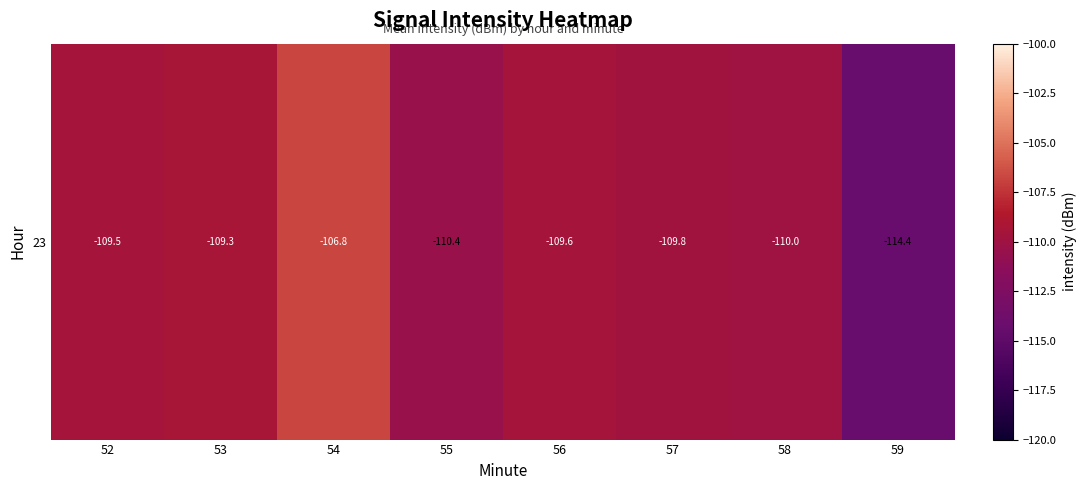

How many data points does each series have?

8